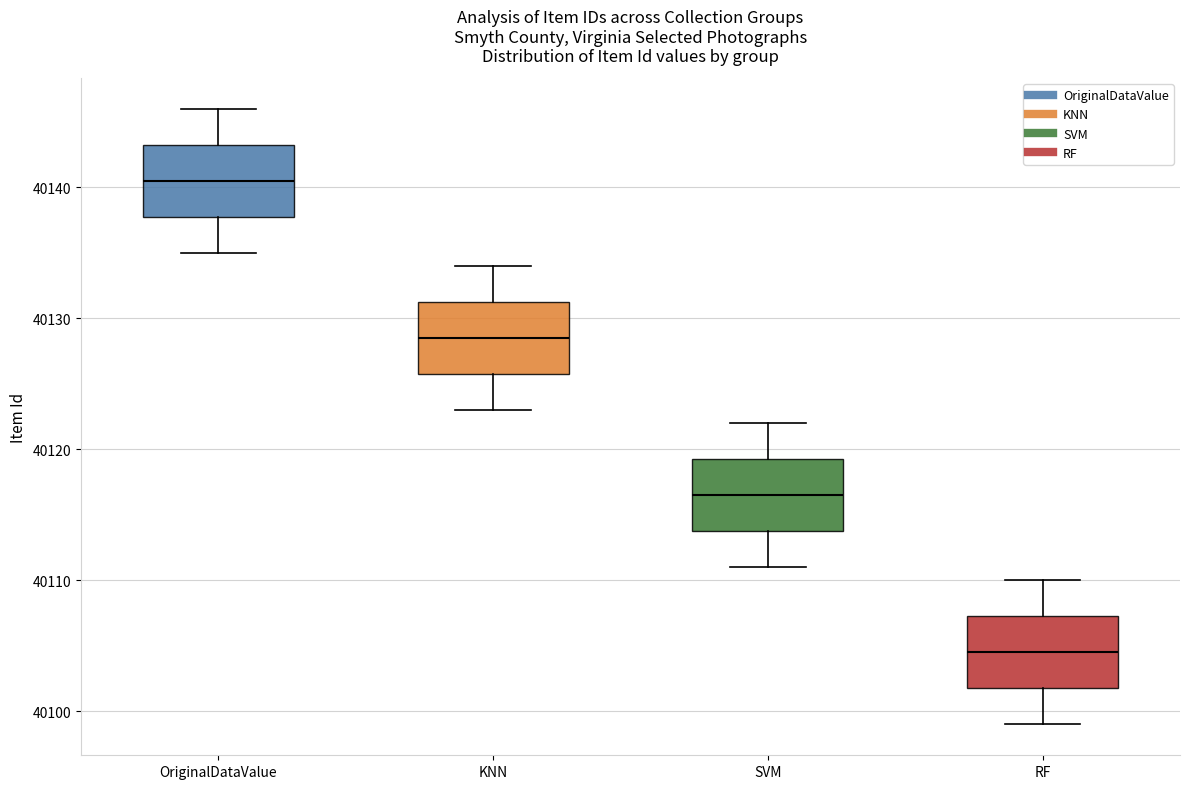

Where is the lower edge of the box for SVM on the y-axis? The values are not printed on the chart, so give them approximately, as read against the axis.

40114